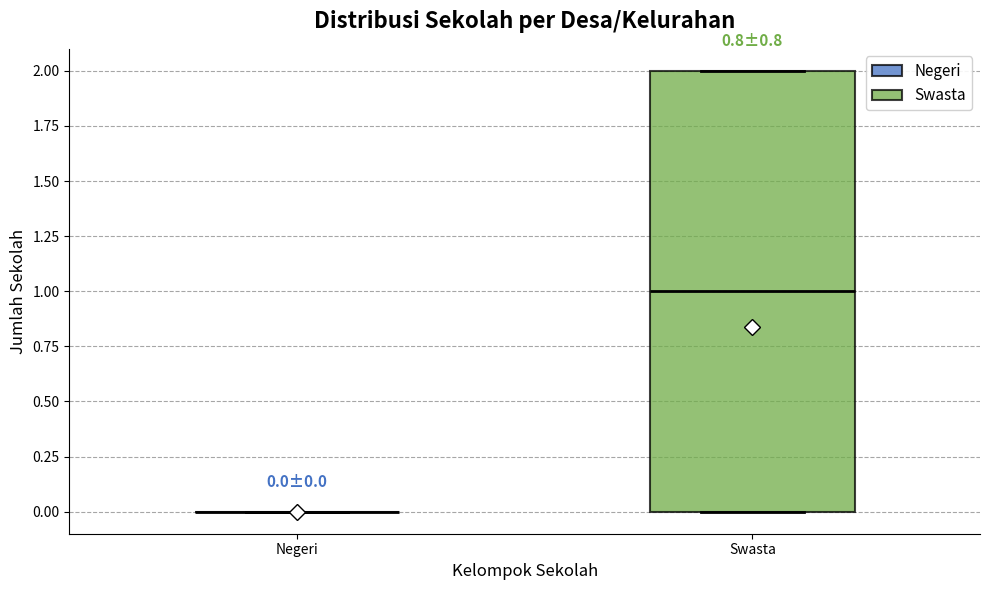

Which box is the tallest, from its lower edge to its upper edge?

Swasta